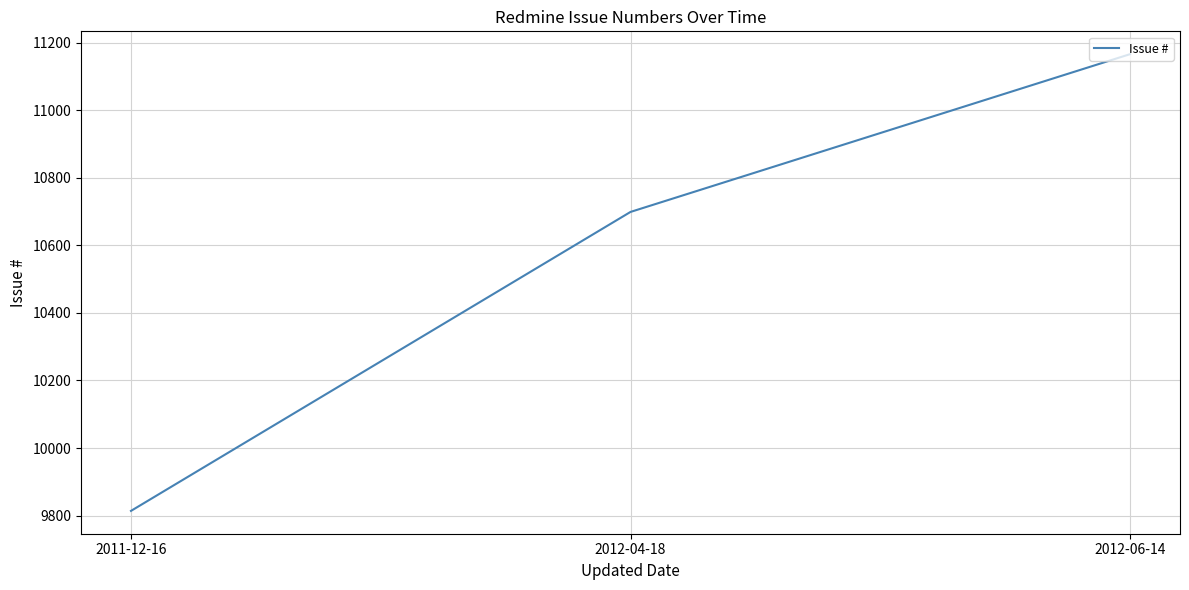

Approximately how many times larger is the value at 2012-06-14 compared to 2011-12-16?

1.1